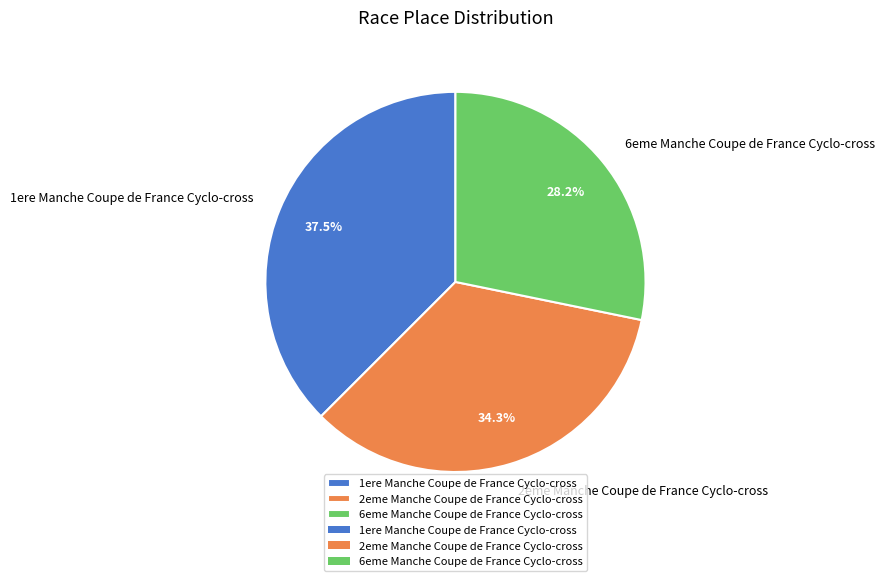

Is there a majority slice in this chart?

No